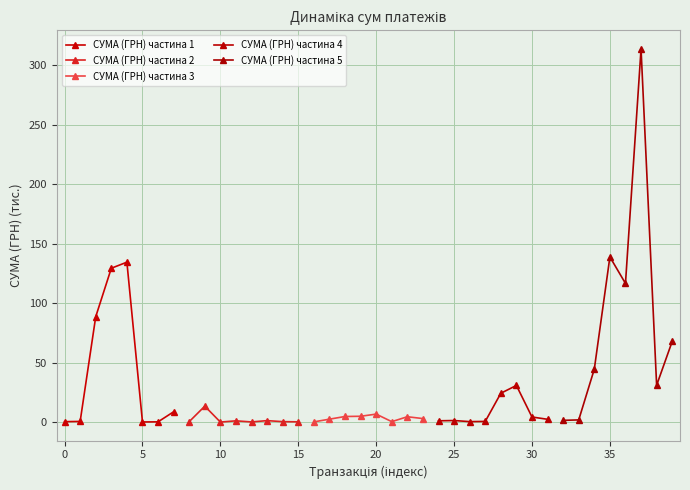

True or false: СУМА (ГРН) частина 4 has a value of 4.3 at 30.

True